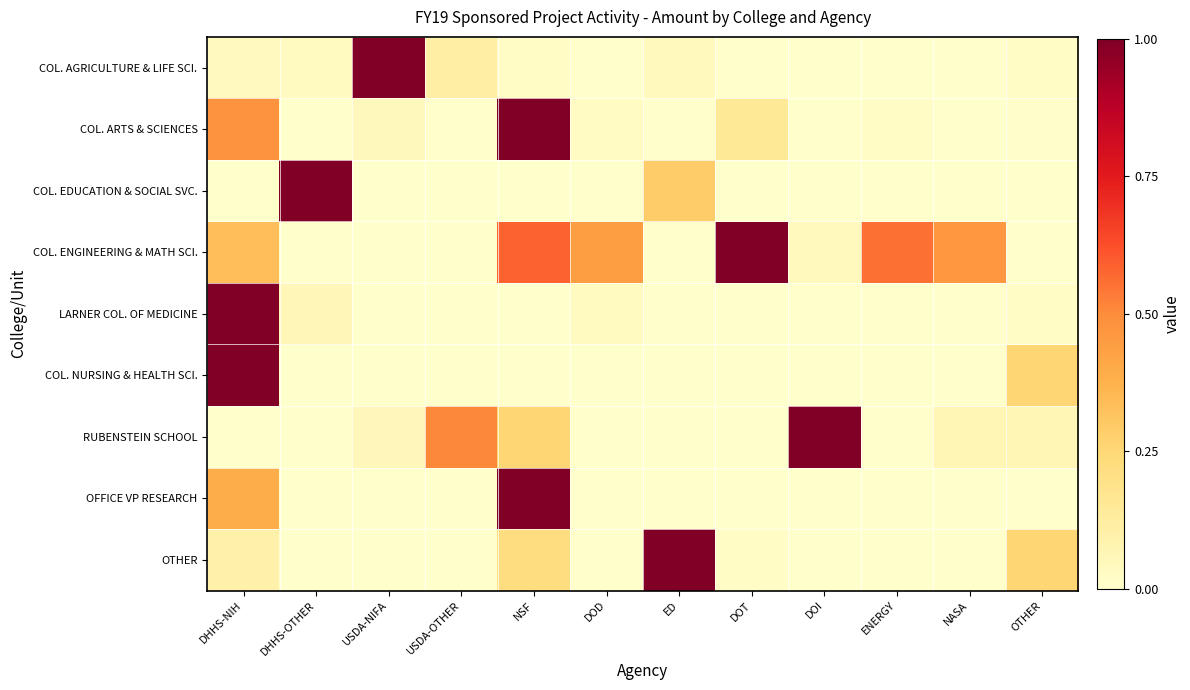

Which series has the largest total across all categories?

COL. ENGINEERING & MATH SCI.